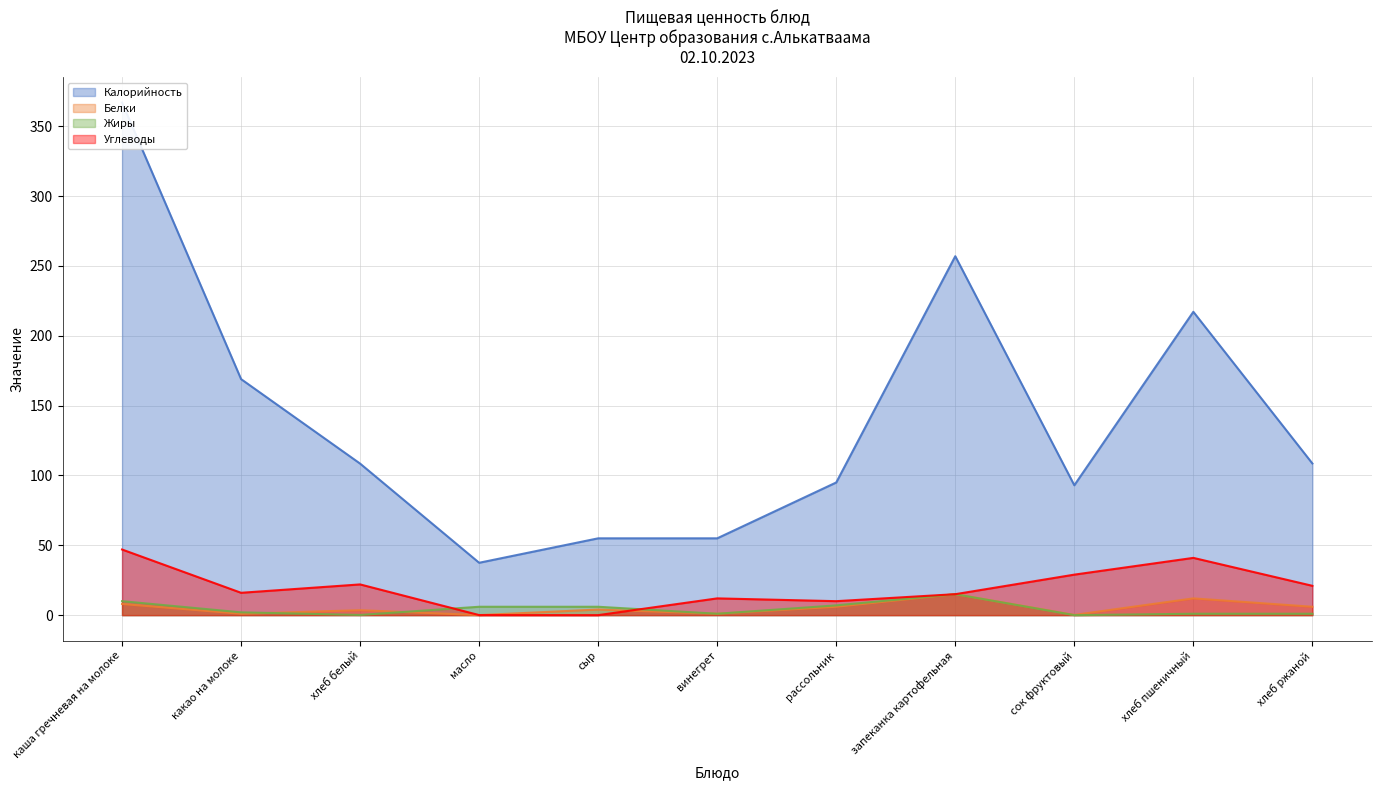

The value of Жиры at хлеб ржаной is 1.7. True or false?

False